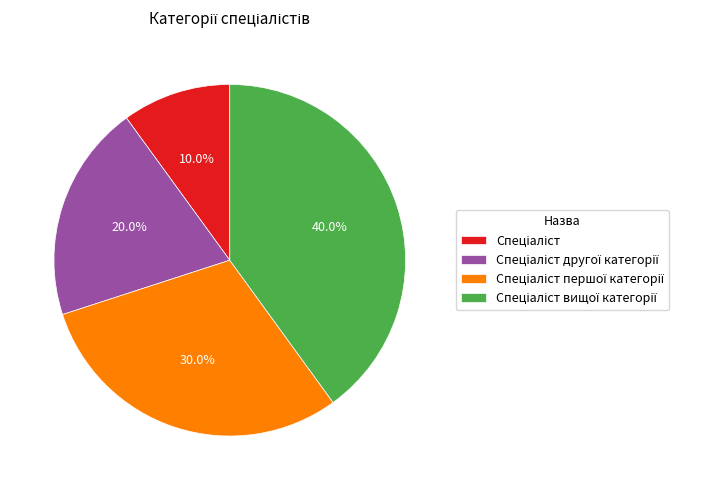

To the nearest percent, what is the average slice percentage?

25%